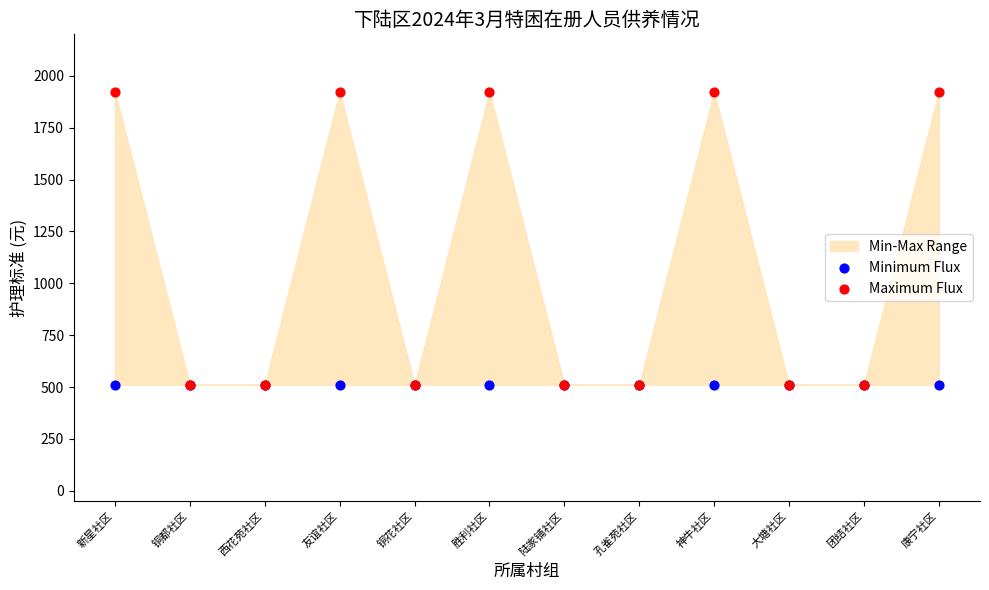

What are all the series names shown in the legend?

Minimum Flux, Maximum Flux